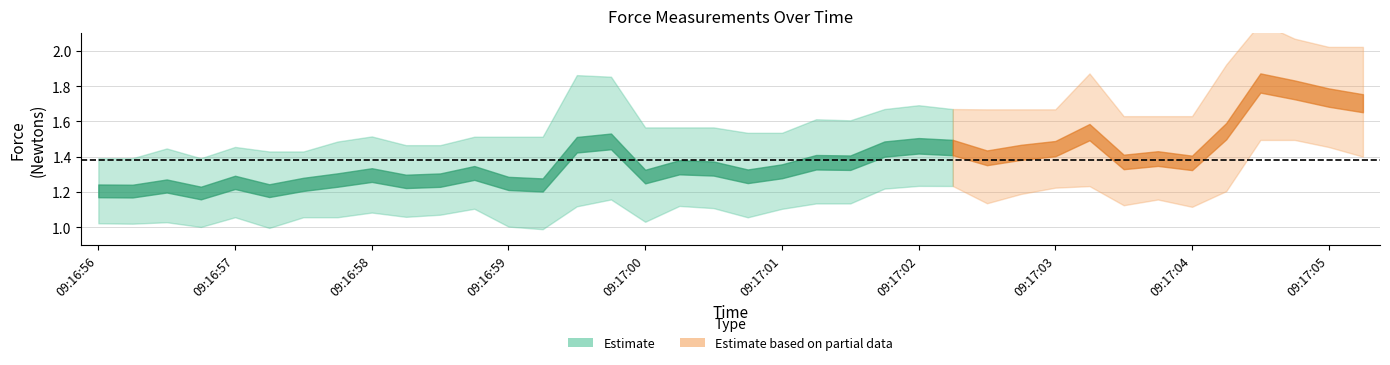

The value of Newtons at 09:17:00 is 2.6. True or false?

False